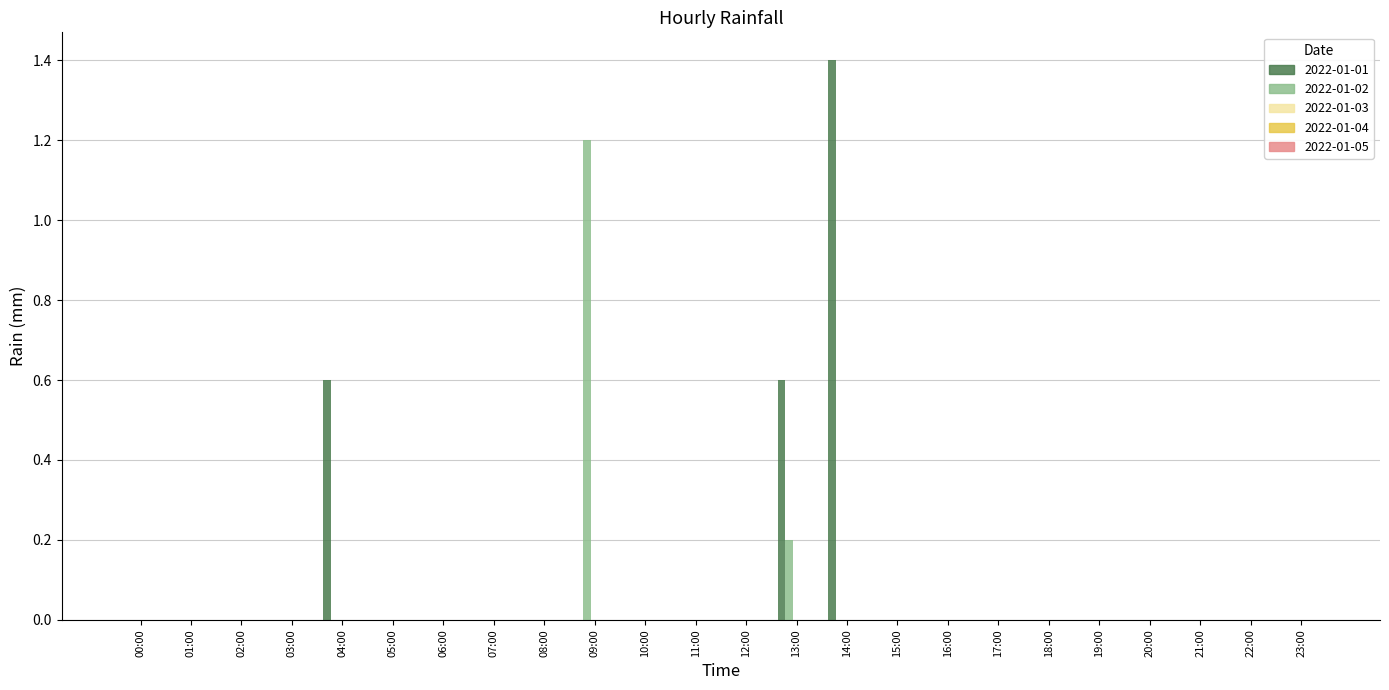

Which series changed the most between 03:00 and 14:00?

2022-01-01